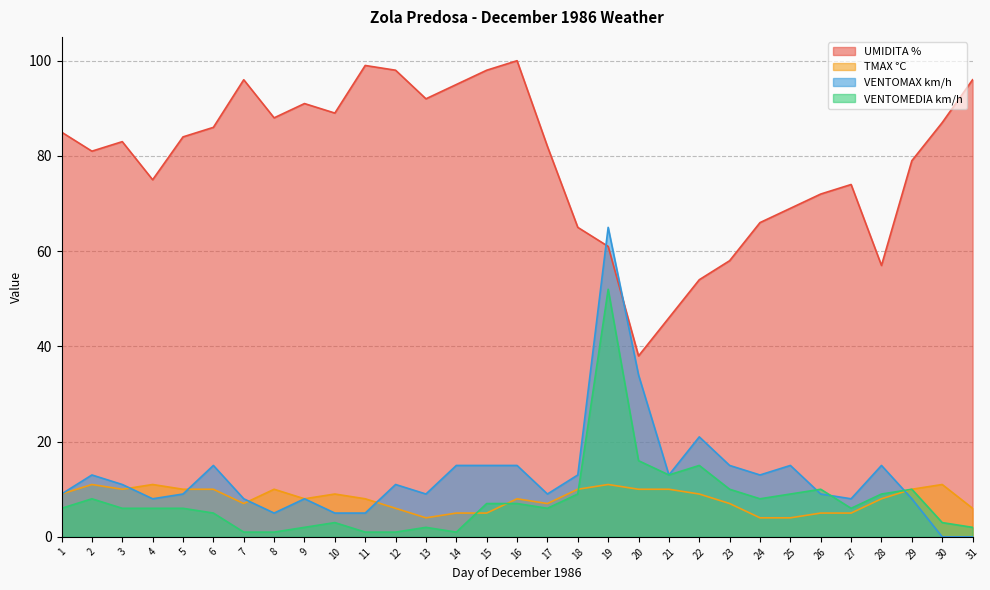

What are all the series names shown in the legend?

UMIDITA %, TMAX °C, VENTOMAX km/h, VENTOMEDIA km/h